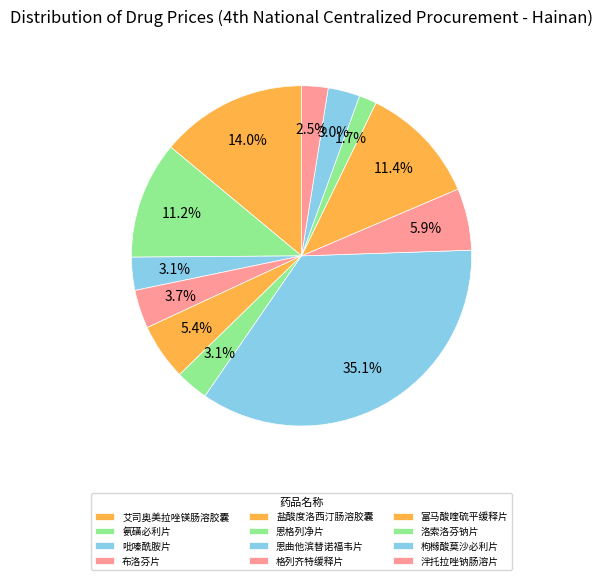

Rank the categories by value from lowest to highest.

洛索洛芬钠片, 泮托拉唑钠肠溶片, 枸橼酸莫沙必利片, 恩格列净片, 吡嗪酰胺片, 布洛芬片, 盐酸度洛西汀肠溶胶囊, 格列齐特缓释片, 氨磺必利片, 富马酸喹硫平缓释片, 艾司奥美拉唑镁肠溶胶囊, 恩曲他滨替诺福韦片